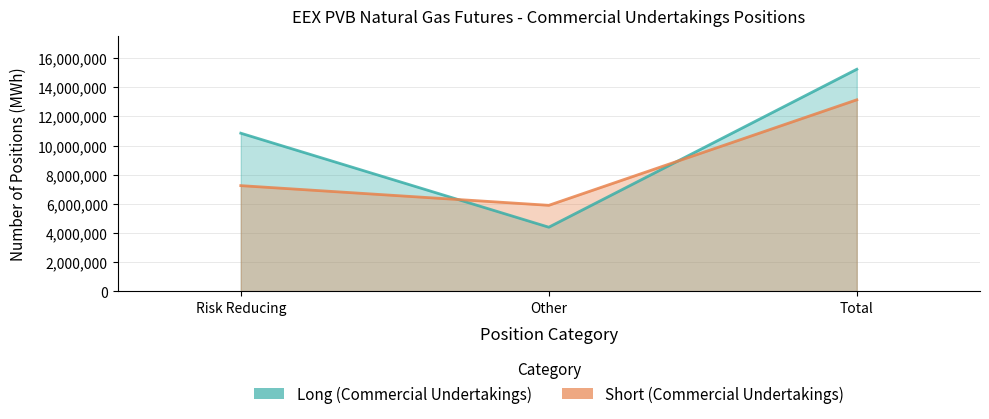

Between Risk Reducing and Other, which series saw the biggest shift?

Long (Commercial Undertakings)